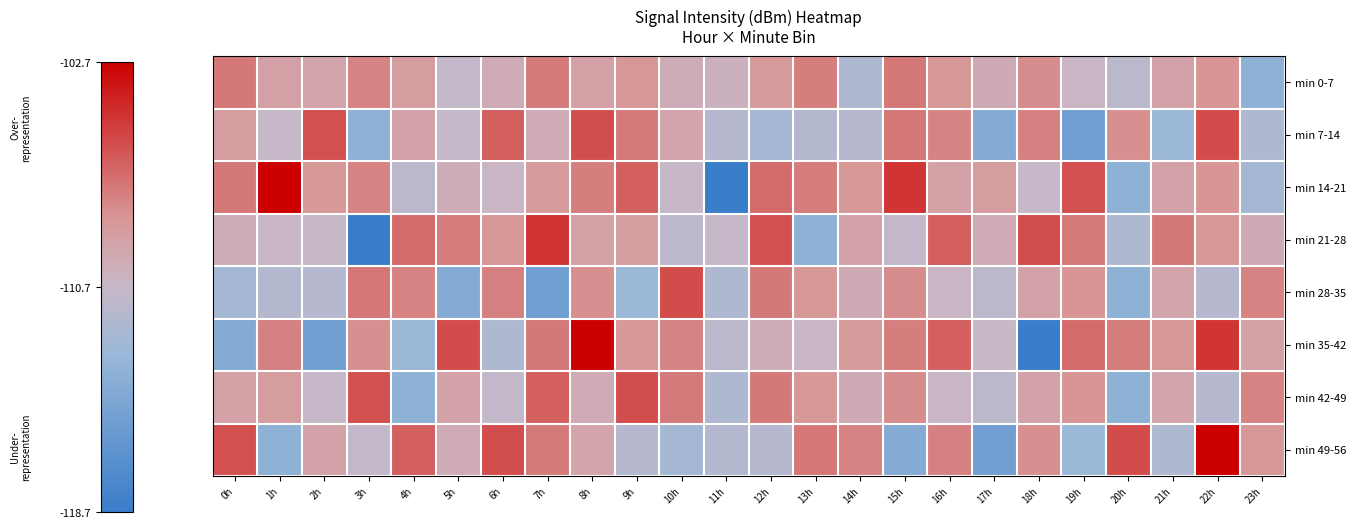

Between 13h and 1h, which is larger?

13h